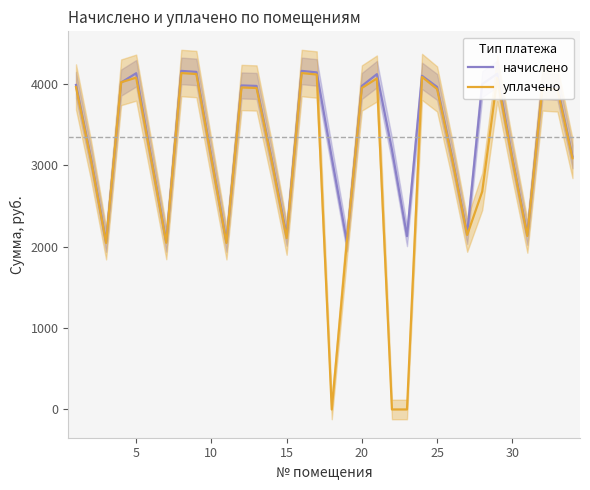

The начислено series shows 2132.0 at 15. True or false?

True